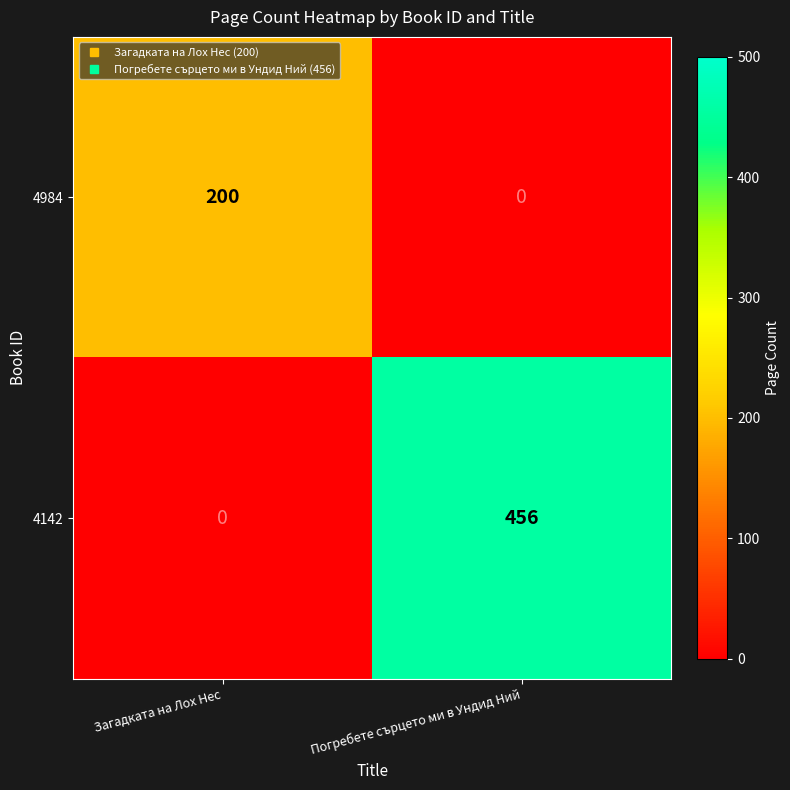

Reading left to right, list all the values displayed in this chart.

4984: 200	0
4142: 0	456